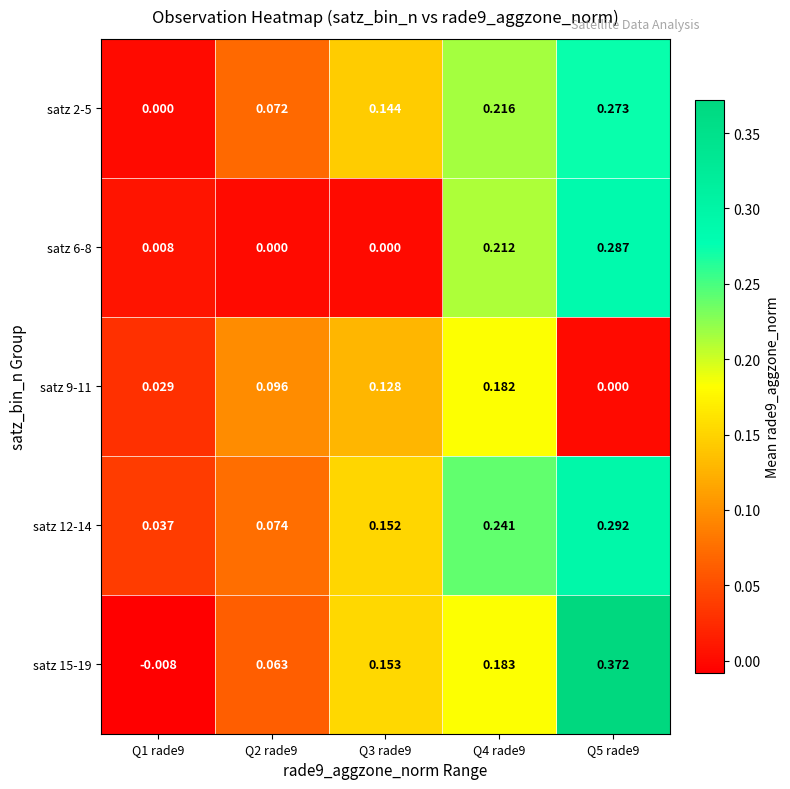

Is the value of satz 9-11 at Q4 rade9 greater than the value of satz 12-14 at Q2 rade9?

Yes